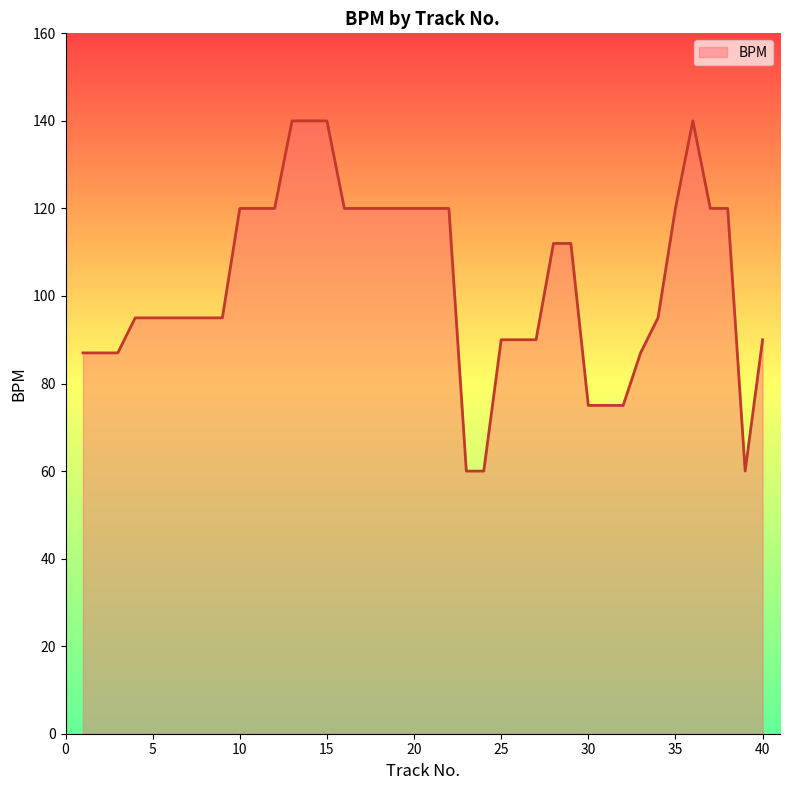

Does the chart have visible grid lines?

No